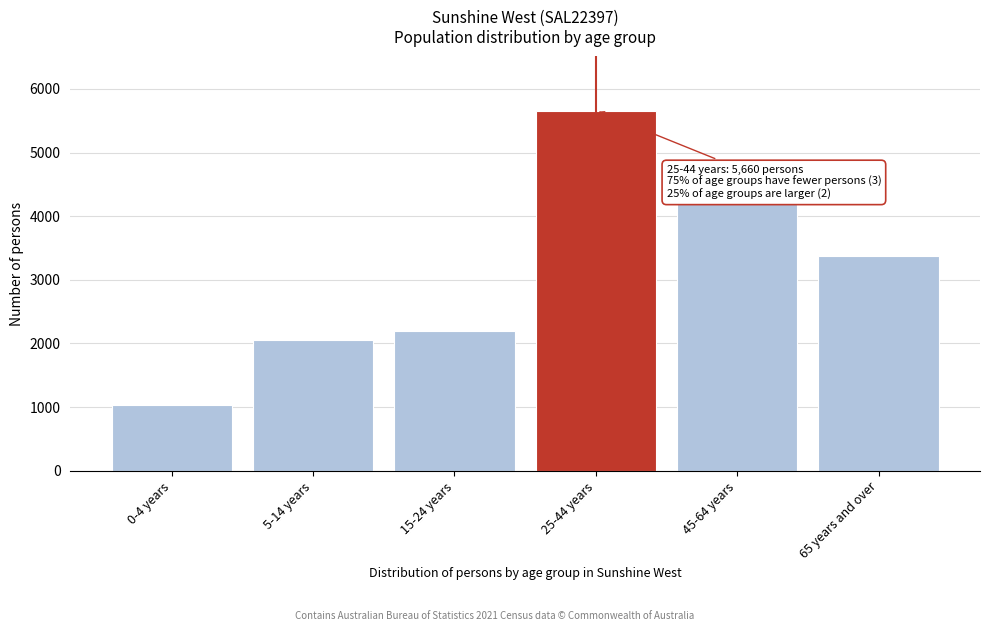

Reading left to right, what are all the values shown in this chart?

0-4 years=1034	5-14 years=2059	15-24 years=2189	25-44 years=5660	45-64 years=4228	65 years and over=3380